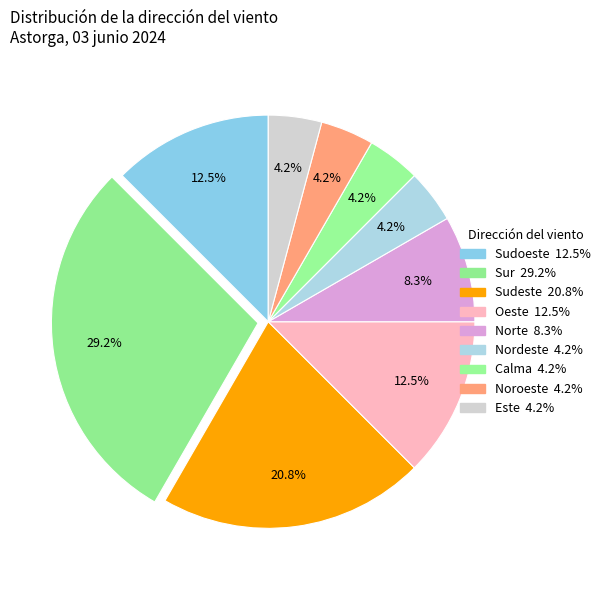

Count the number of slices in the pie.

9